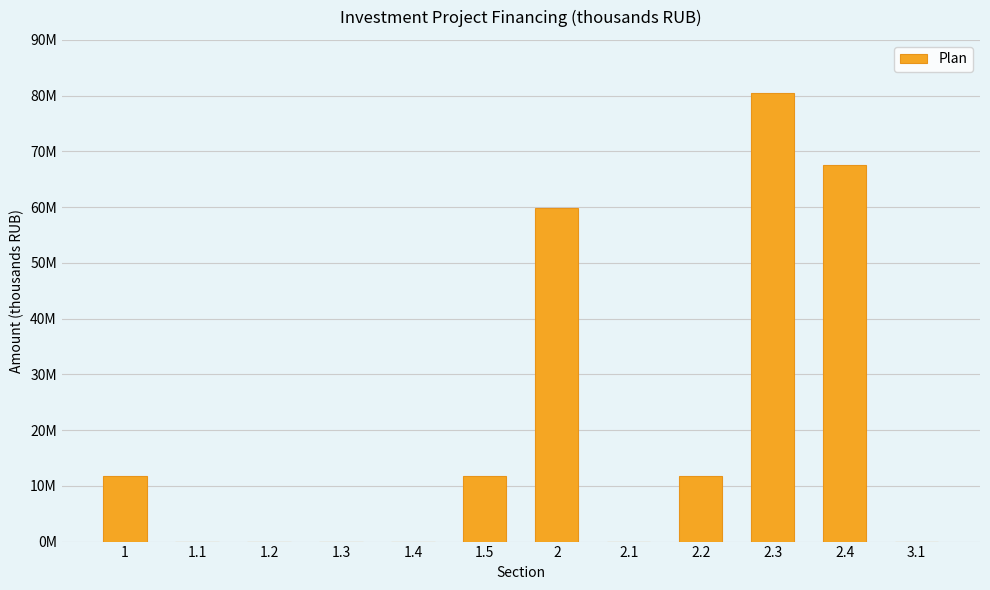

Are the bars horizontal?

No